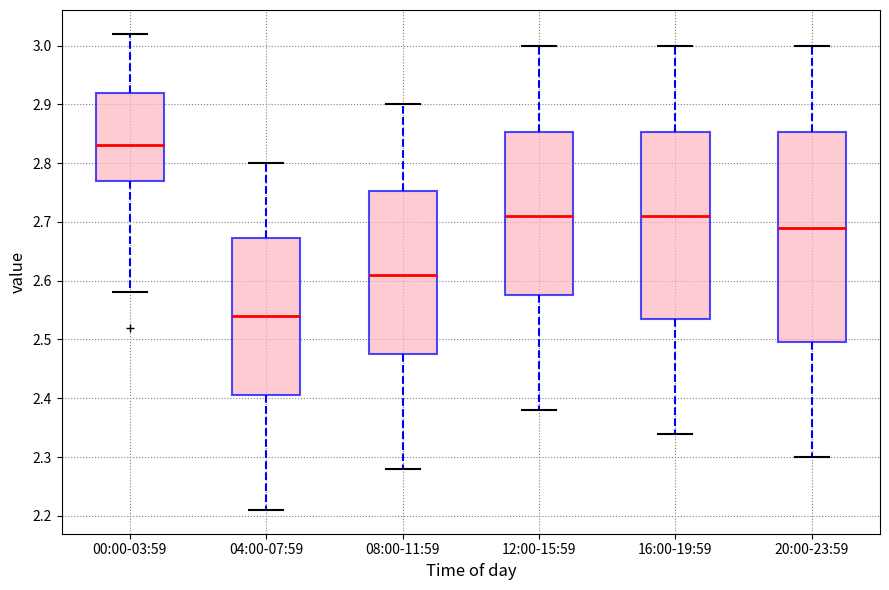

Reading left to right, transcribe this box plot: for each box, give where its median line is, the range the box spans, and where its two whiskers end, as read against the y-axis. The values are not printed on the chart, so give them approximately, as read against the axis.

00:00-03:59: median 2.83, box 2.77 to 2.92, whiskers 2.58 to 3.02
04:00-07:59: median 2.54, box 2.41 to 2.67, whiskers 2.21 to 2.80
08:00-11:59: median 2.61, box 2.48 to 2.75, whiskers 2.28 to 2.90
12:00-15:59: median 2.71, box 2.58 to 2.85, whiskers 2.38 to 3.00
16:00-19:59: median 2.71, box 2.54 to 2.85, whiskers 2.34 to 3.00
20:00-23:59: median 2.69, box 2.50 to 2.85, whiskers 2.30 to 3.00